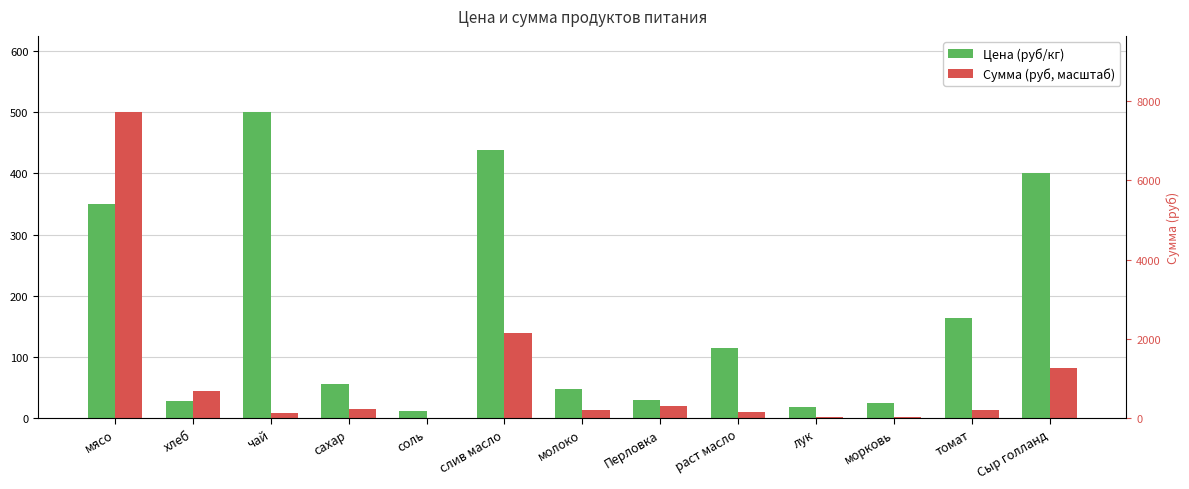

At which label does Сумма (руб, масштаб) reach its minimum?

соль